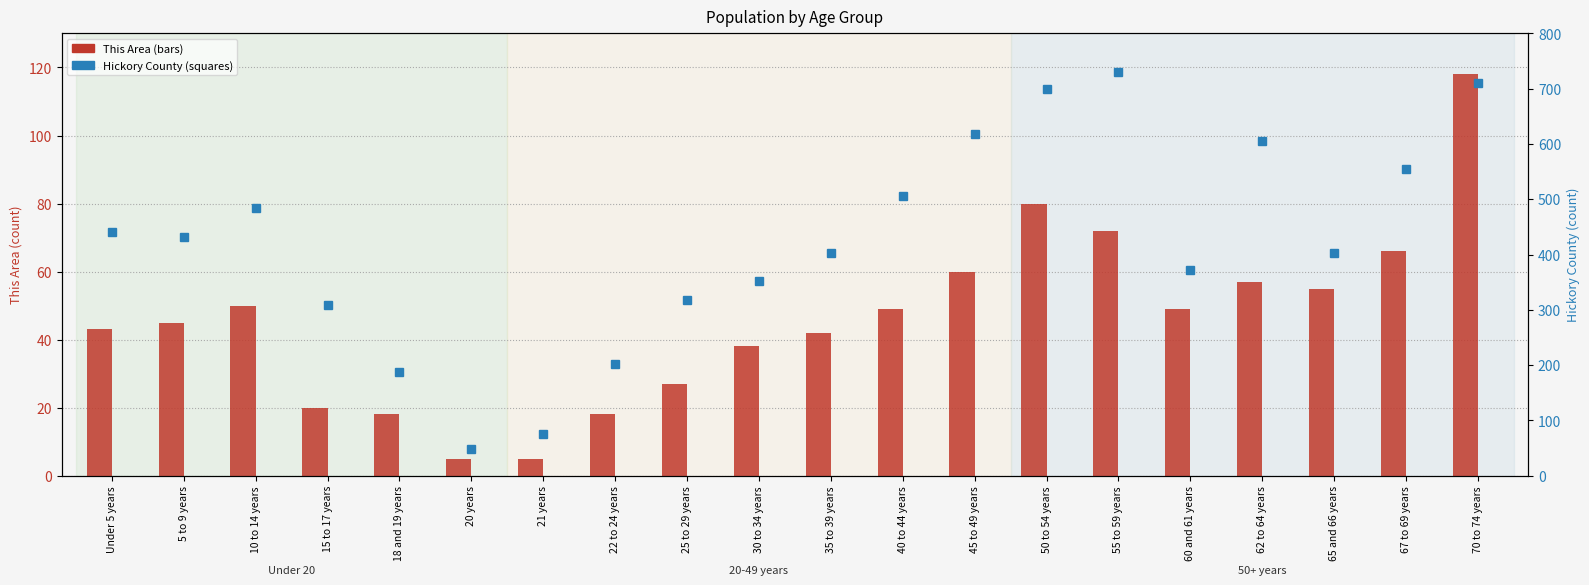

Which category has the highest value in the Hickory County series?

55 to 59 years